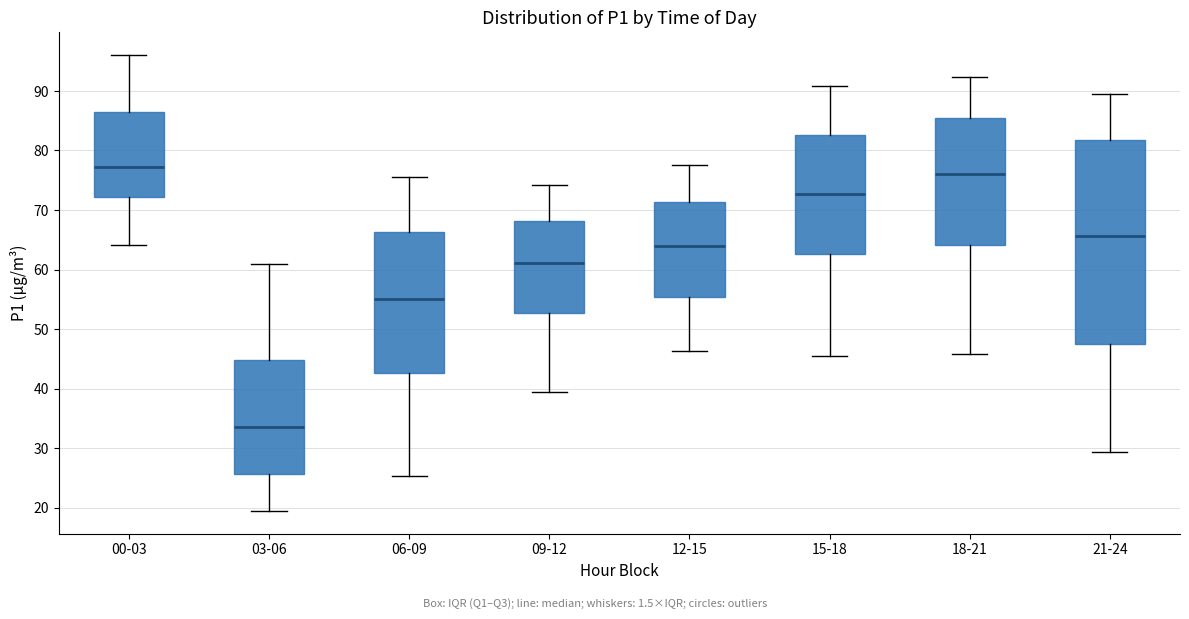

Comparing the boxes themselves (not the whiskers), which one is the tallest?

21-24